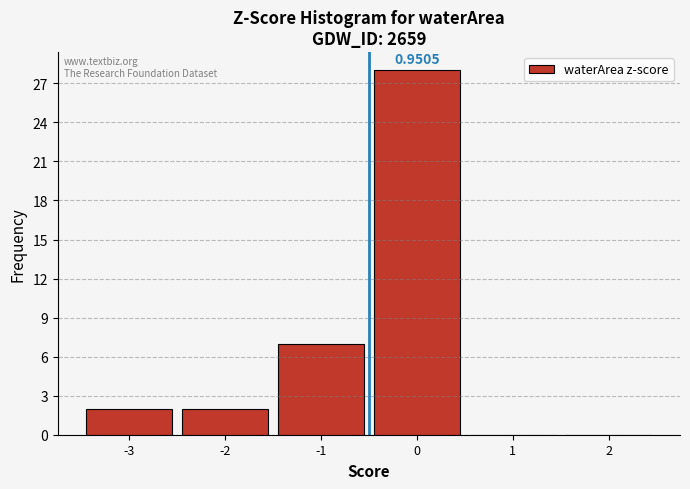

What is the change in value from -3 to -1?

+5